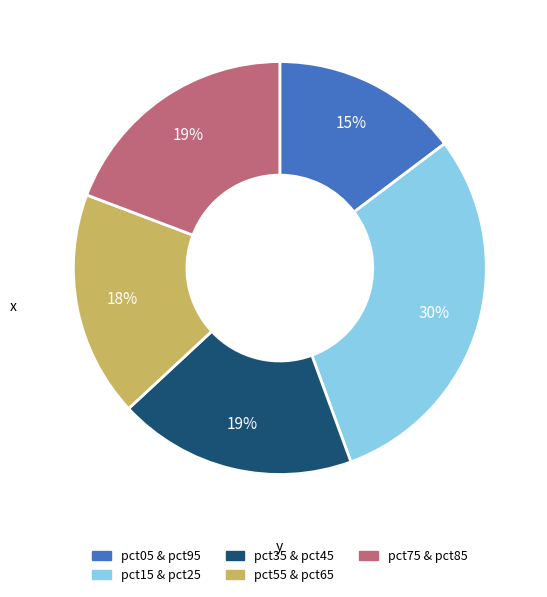

Combined, do pct15 & pct25 and pct35 & pct45 account for over 50%?

No